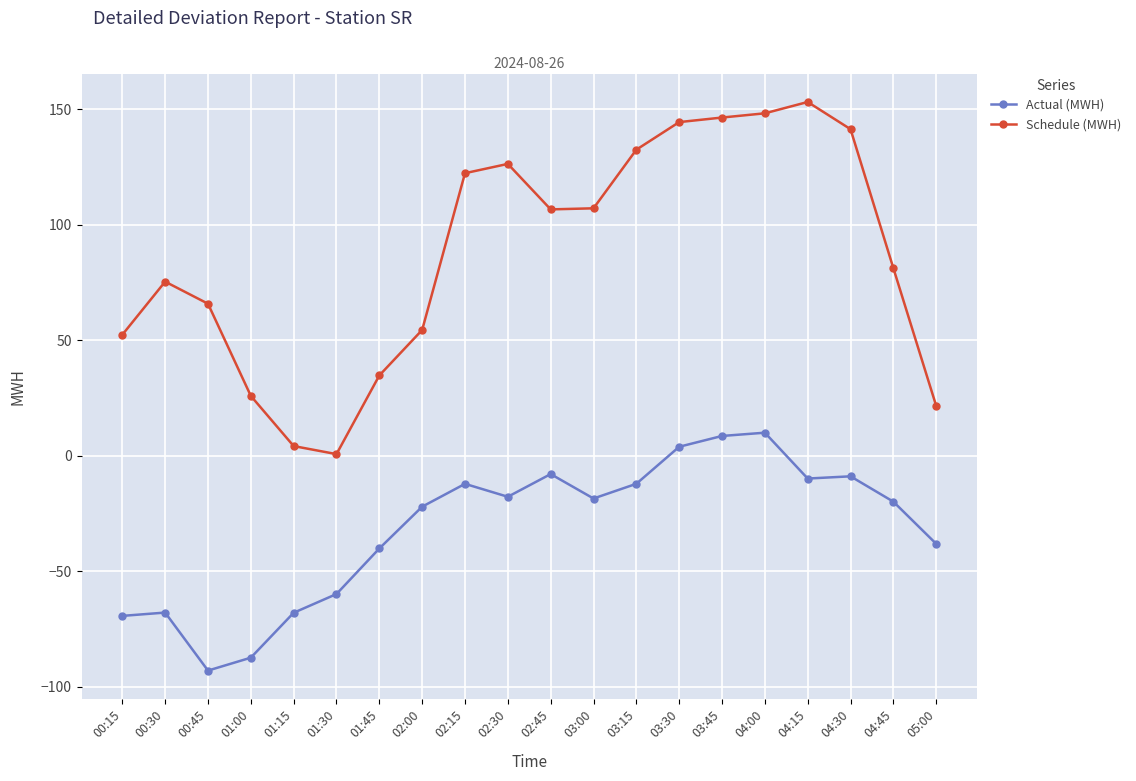

True or false: Actual (MWH) and Schedule (MWH) intersect in this chart.

False